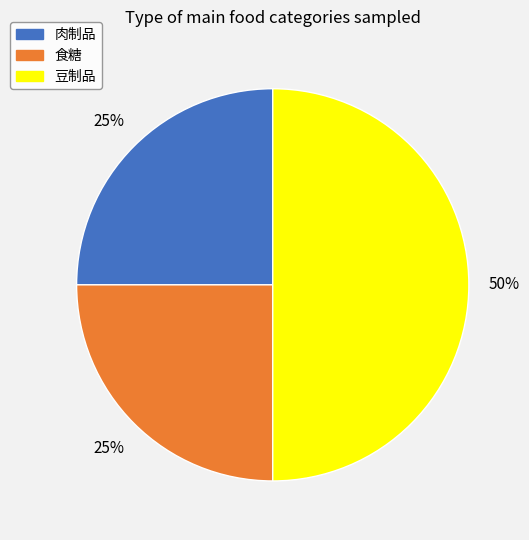

What is the ratio of the value at 食糖 to the value at 肉制品?

1.0